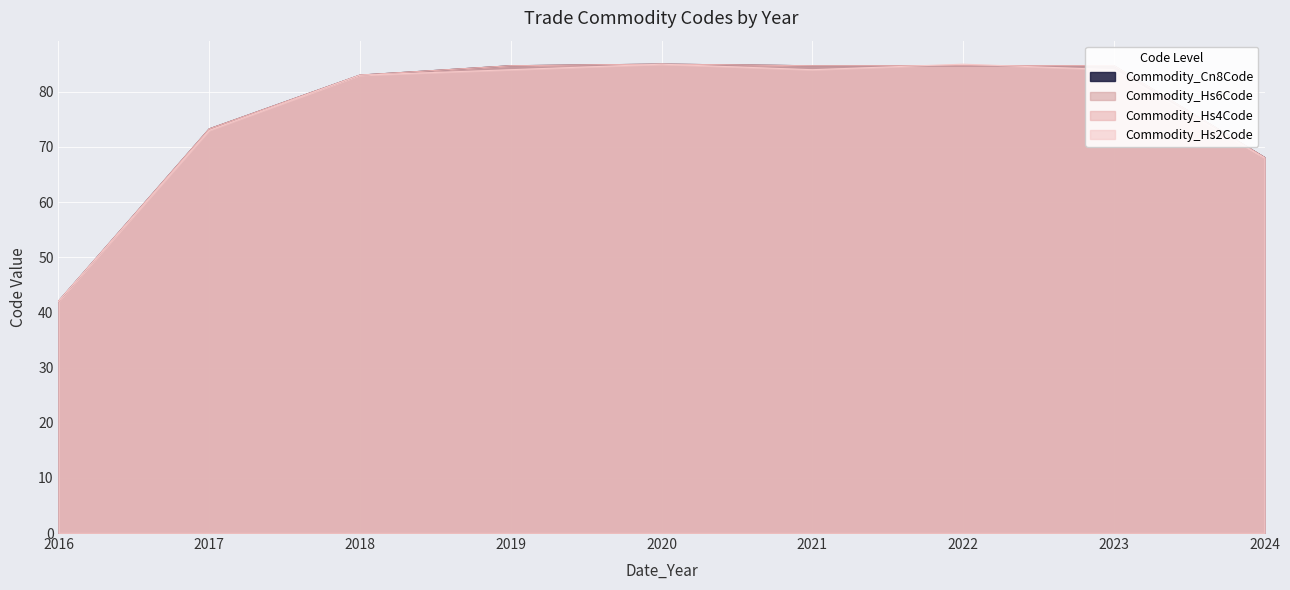

Is the value of Commodity_Hs2Code at 2019 greater than the value of Commodity_Hs6Code at 2016?

Yes